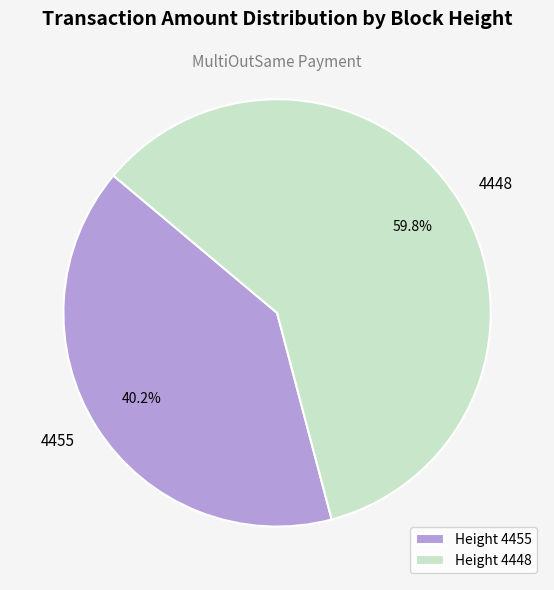

What percentage is NOT represented by 4455?

59.8%